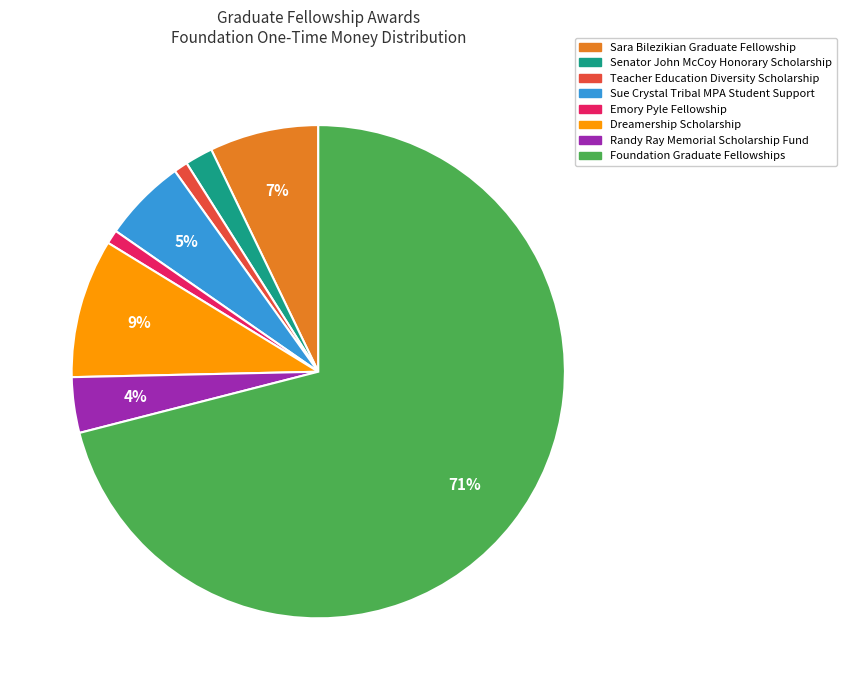

To the nearest percent, what is the difference between the largest and smallest slice percentages?

70%